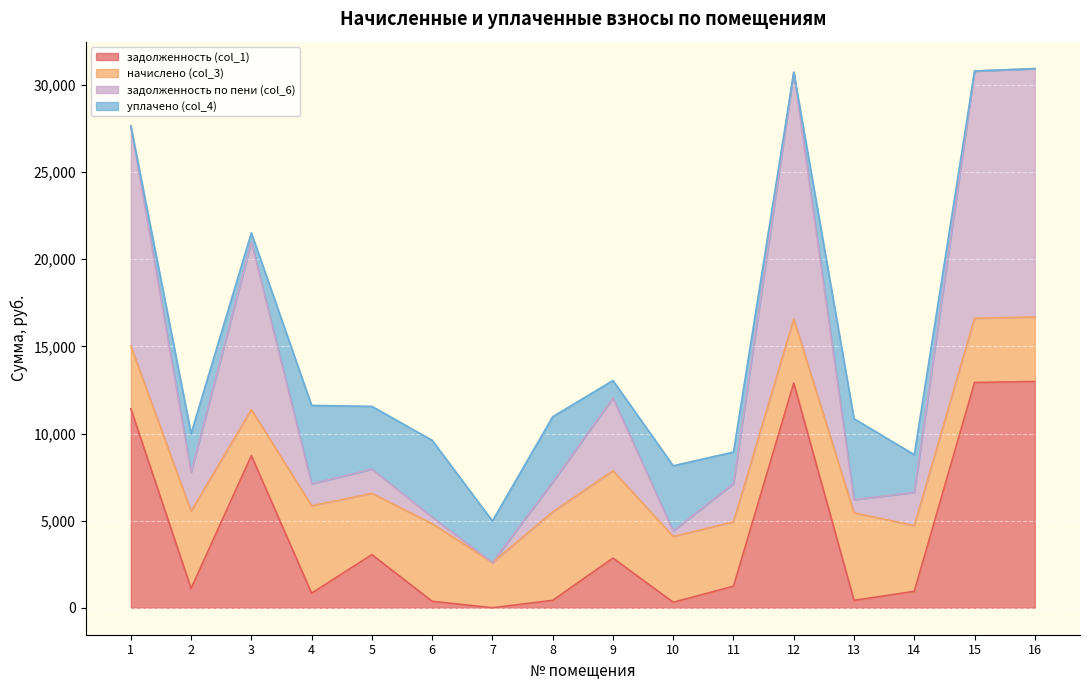

Between 1 and 8, which series saw the biggest shift?

задолженность по пени (col_6)